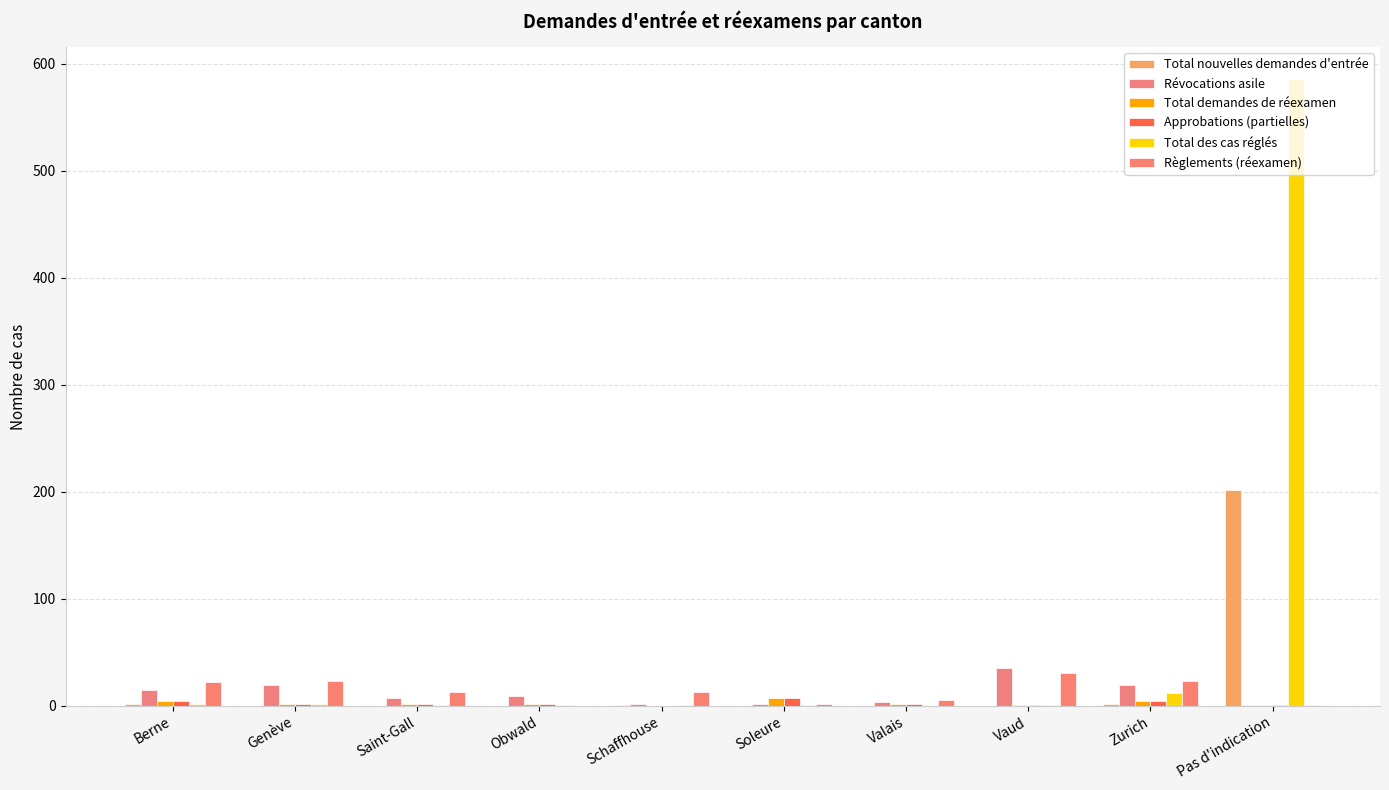

Count the number of data series in this chart.

6